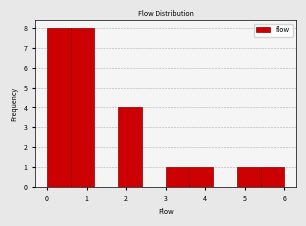

Reading left to right, list every bar in this chart as the range it spans on the x-axis followed by its height. The values are not printed on the chart, so give them approximately, as read against the axis.

0.0 to 0.6: 8
0.6 to 1.2: 8
1.2 to 1.8: 0
1.8 to 2.4: 4
2.4 to 3.0: 0
3.0 to 3.6: 1
3.6 to 4.2: 1
4.2 to 4.8: 0
4.8 to 5.4: 1
5.4 to 6.0: 1